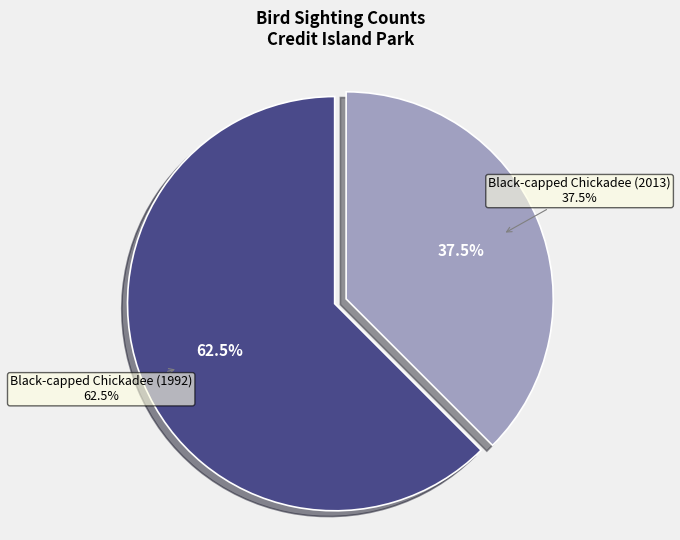

To the nearest percent, what is the combined percentage of Black-capped Chickadee (1992) and Black-capped Chickadee (2013)?

100%